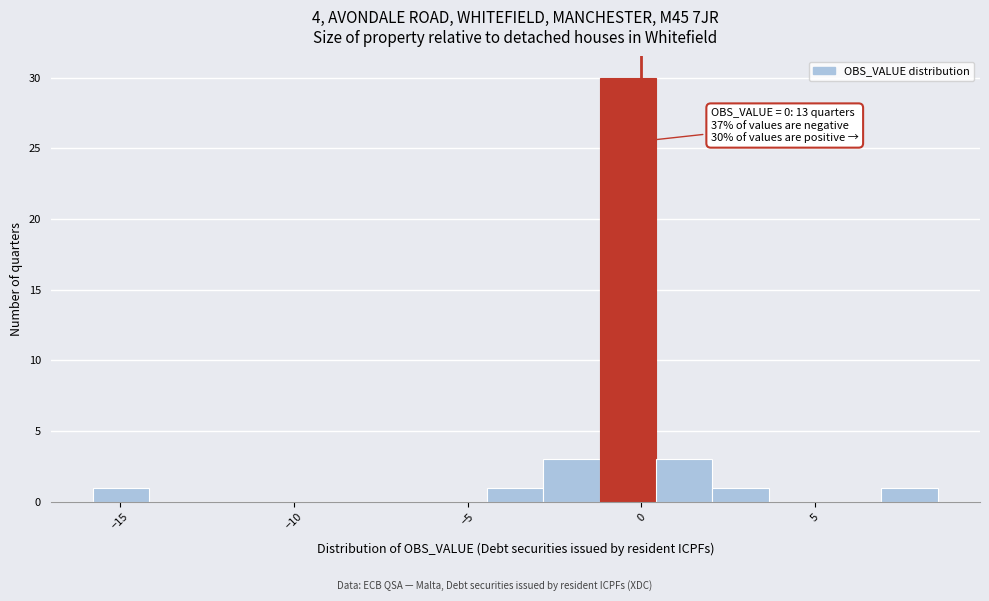

Read against the x-axis, roughly where is the centre of the tallest bar?

-0.5